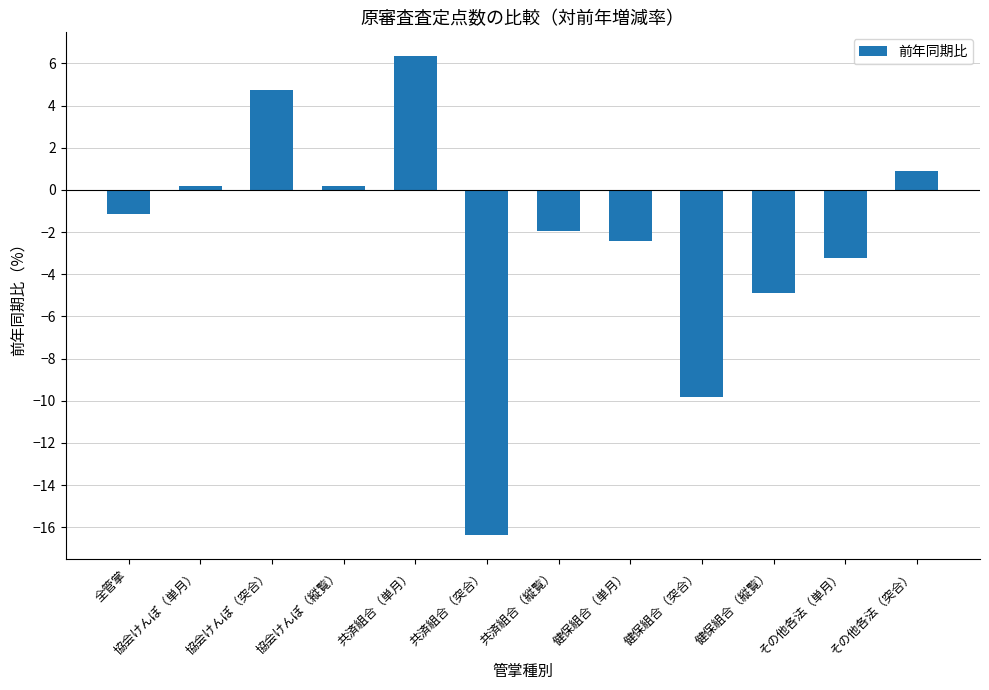

What is the smallest value displayed?

-16.4